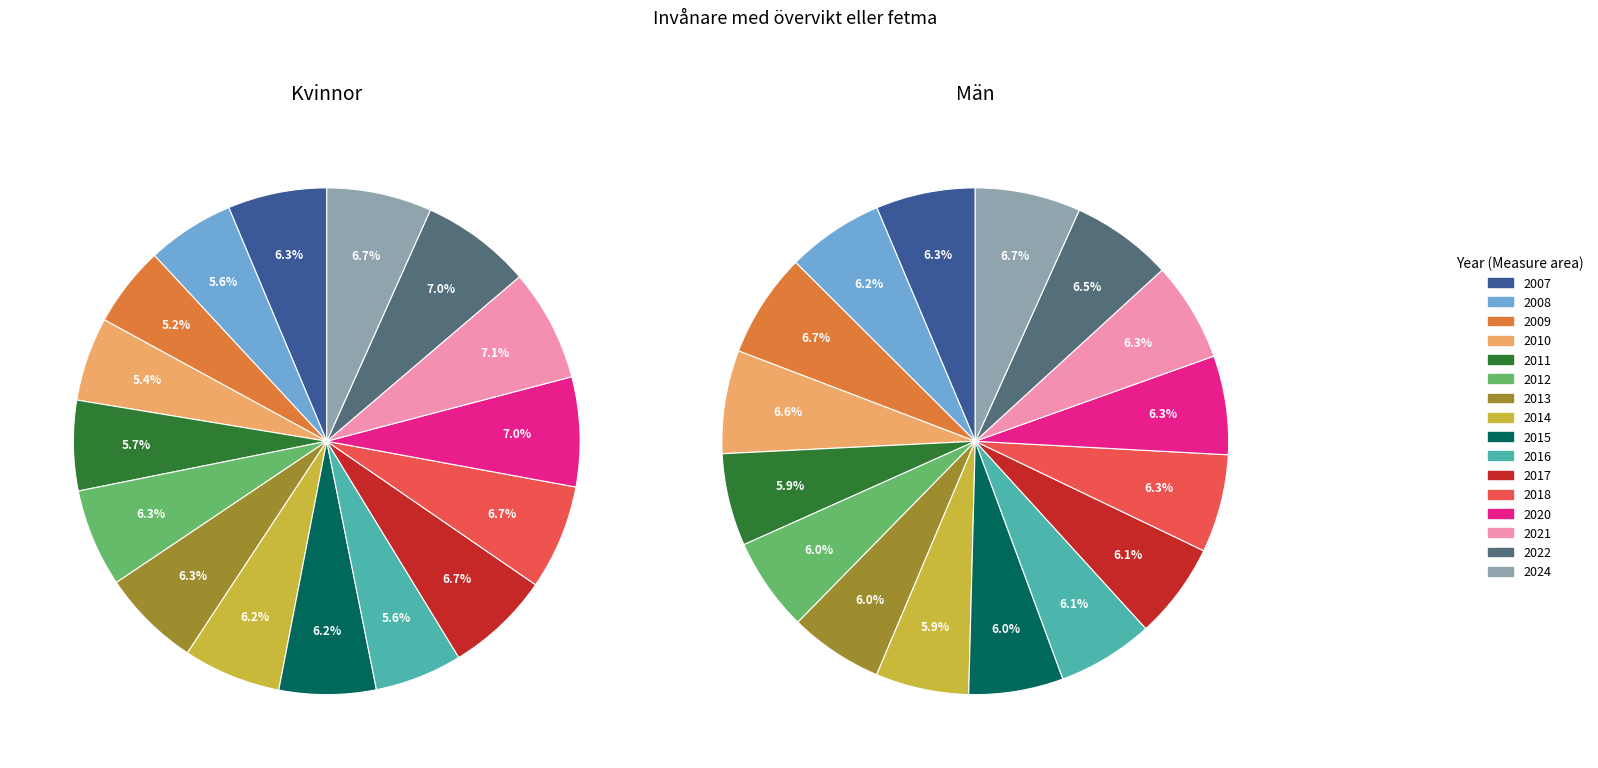

Does 2018 account for over 50% of the chart?

No